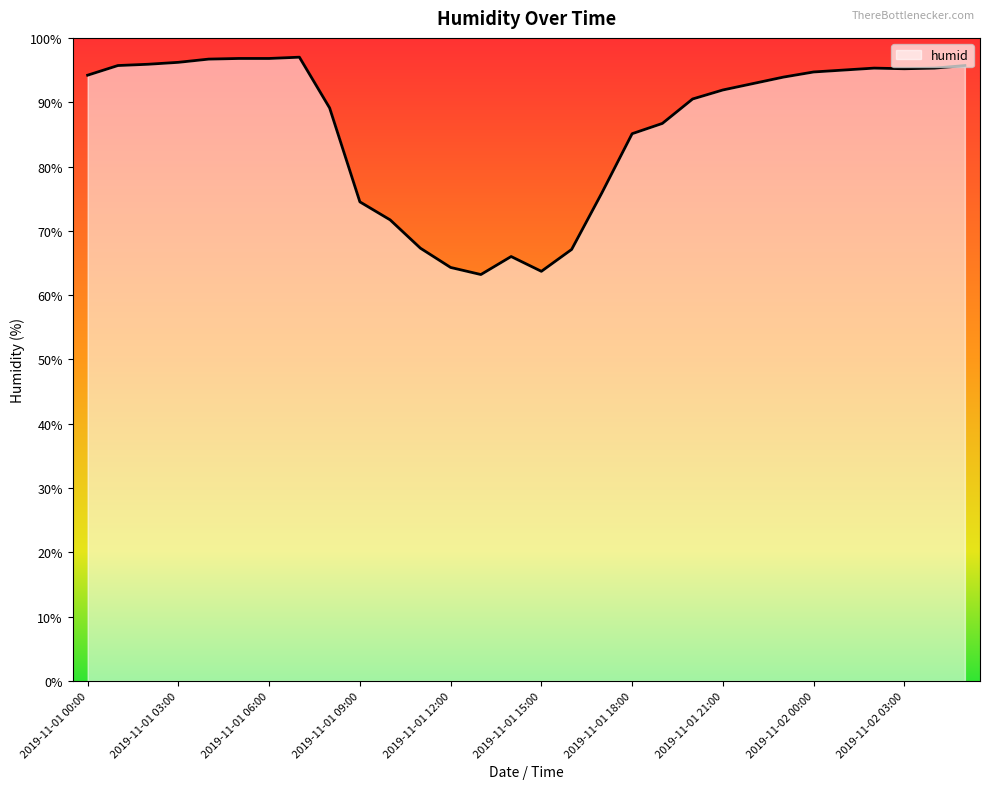

What is the difference between the maximum and minimum values?

33.8